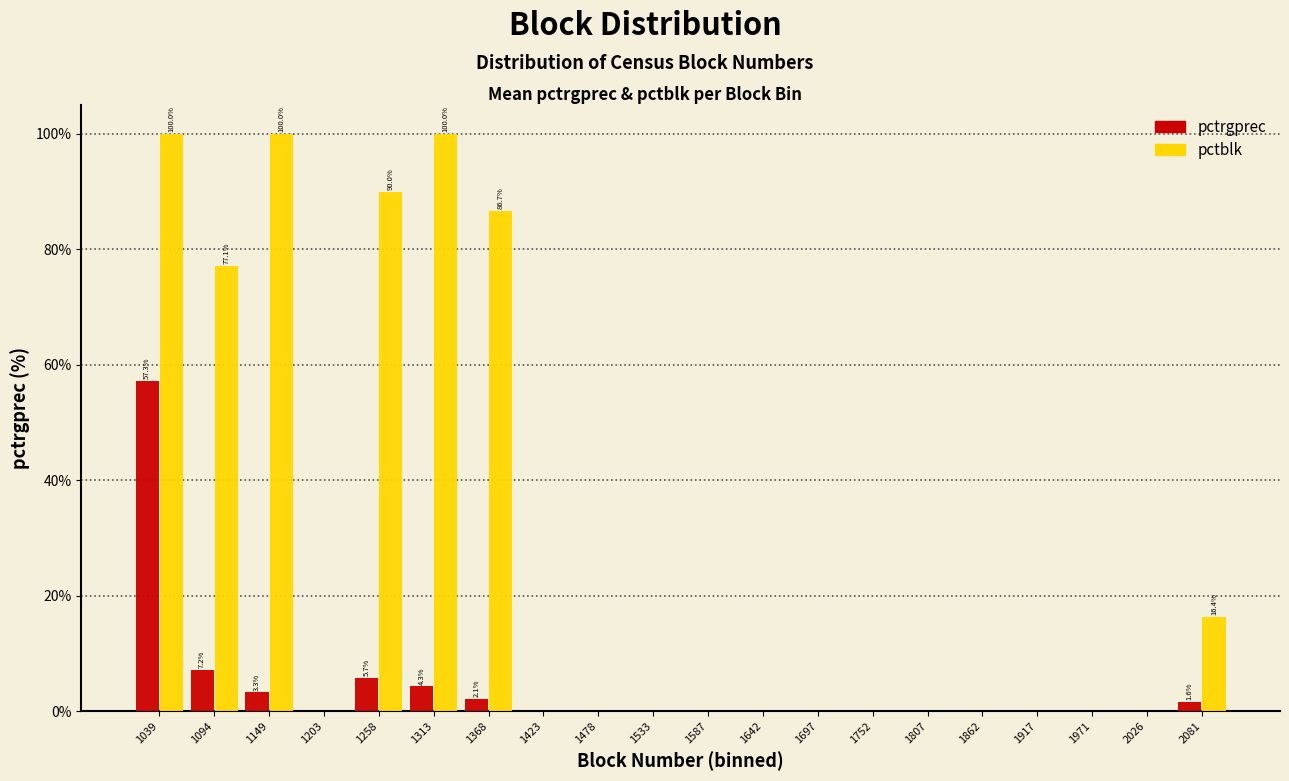

What is the sum of all pctblk values?

570.2